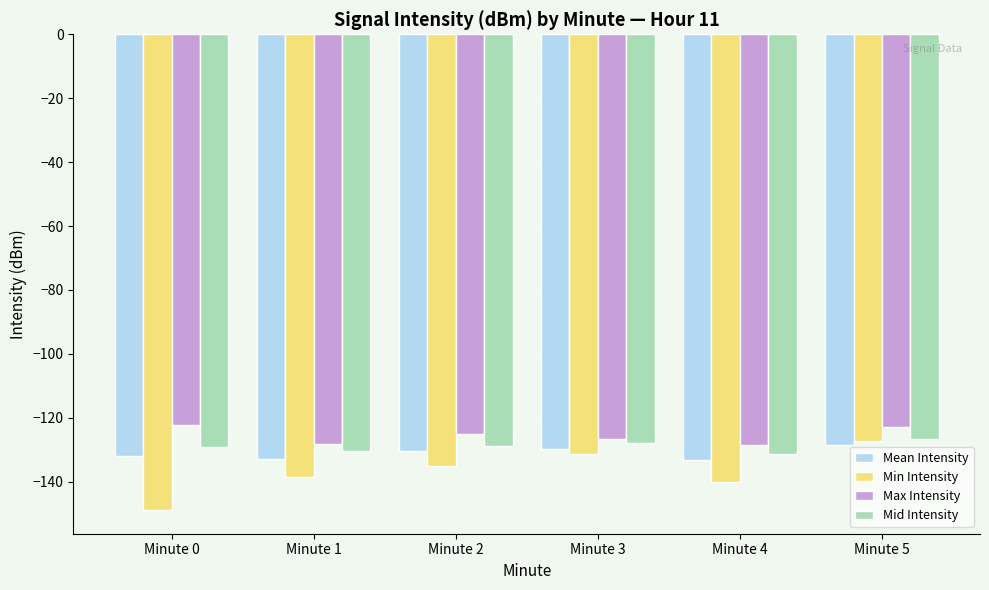

At Minute 0, list the series in order from smallest to largest.

Min Intensity, Mean Intensity, Mid Intensity, Max Intensity